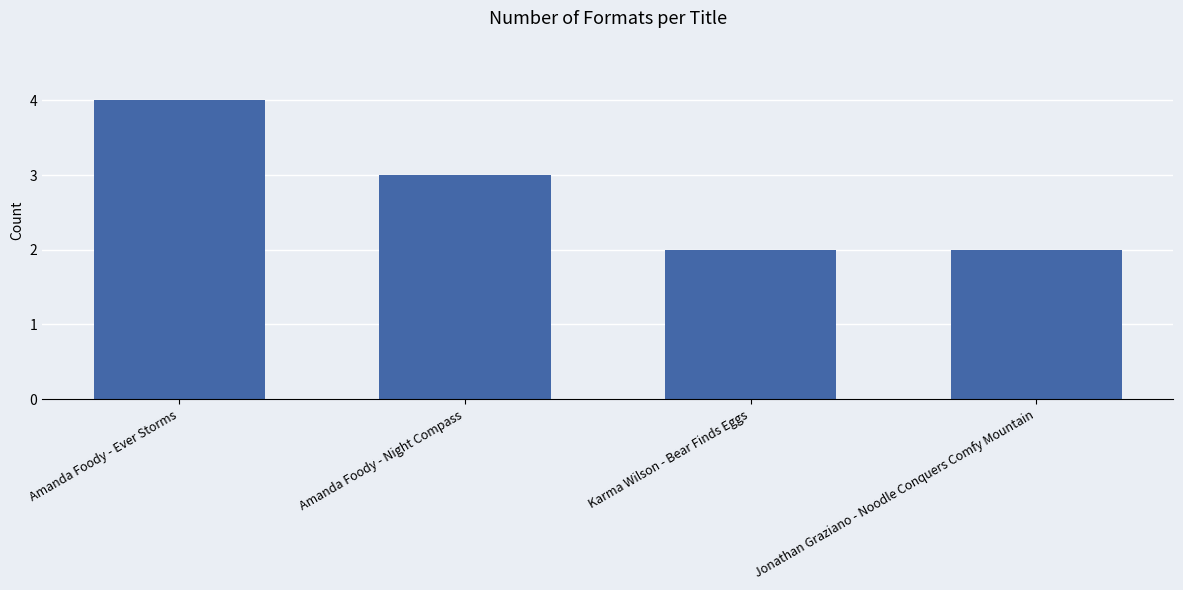

How many values are between 2 and 4?

4